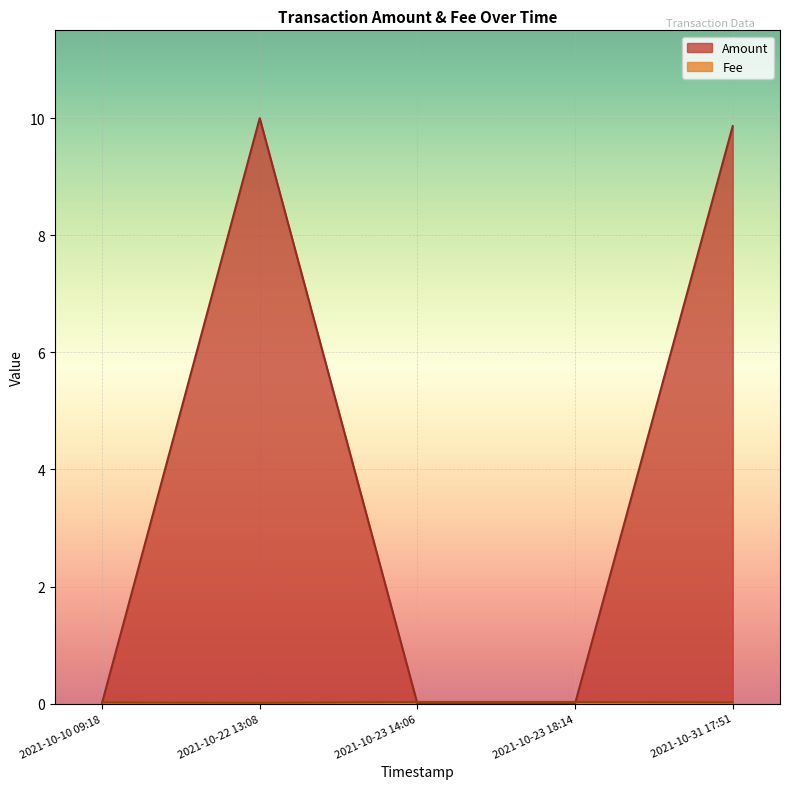

What are all the series names shown in the legend?

Amount, Fee